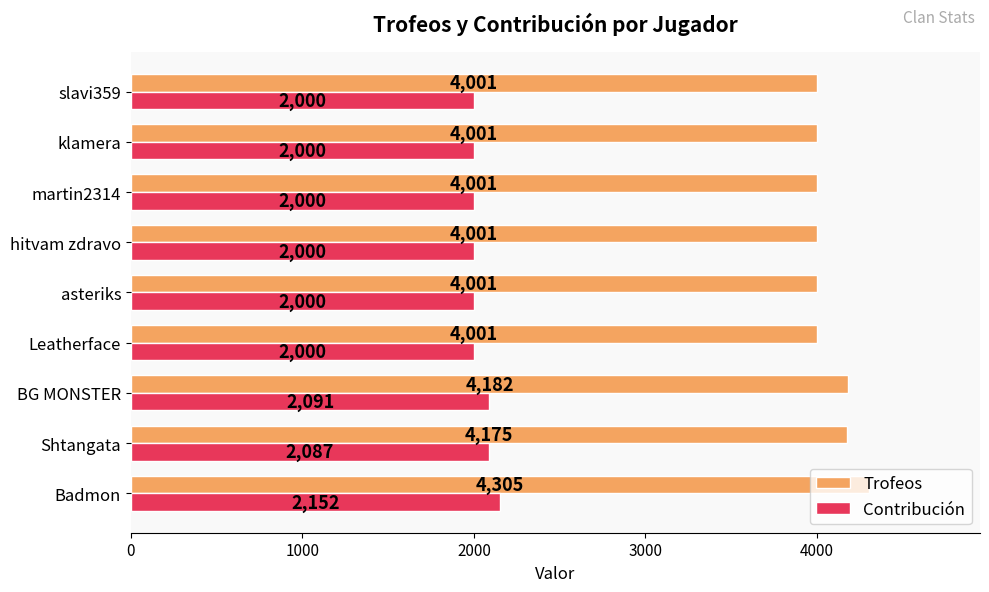

At how many categories does at least one series exceed 2466?

9